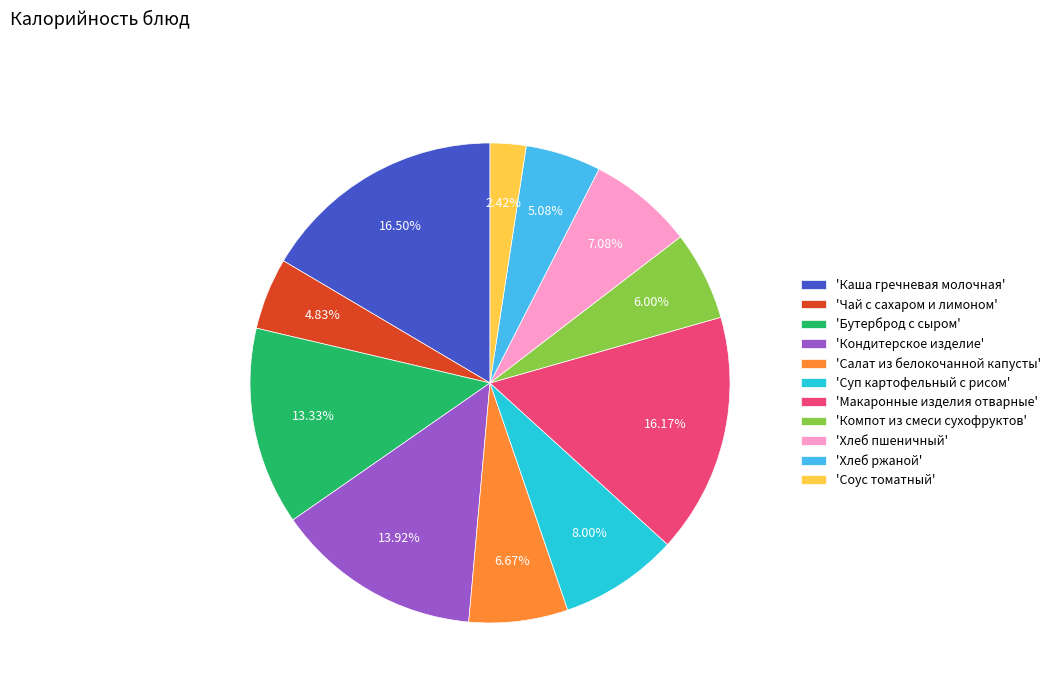

Do 'Чай с сахаром и лимоном' and 'Салат из белокочанной капусты' together represent more than half of the pie?

No